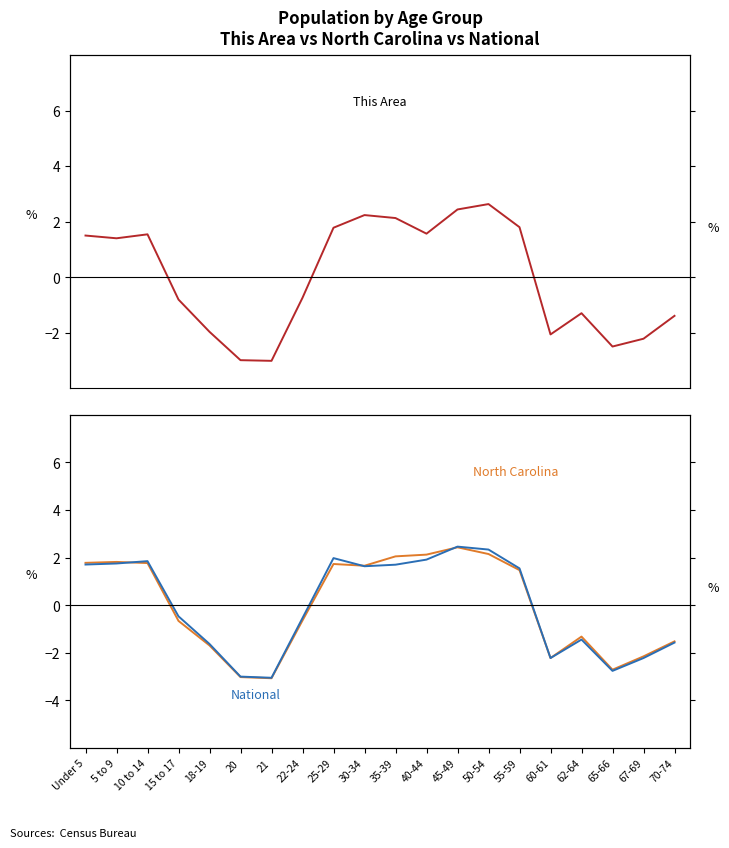

How many times do North Carolina and National cross each other?

4